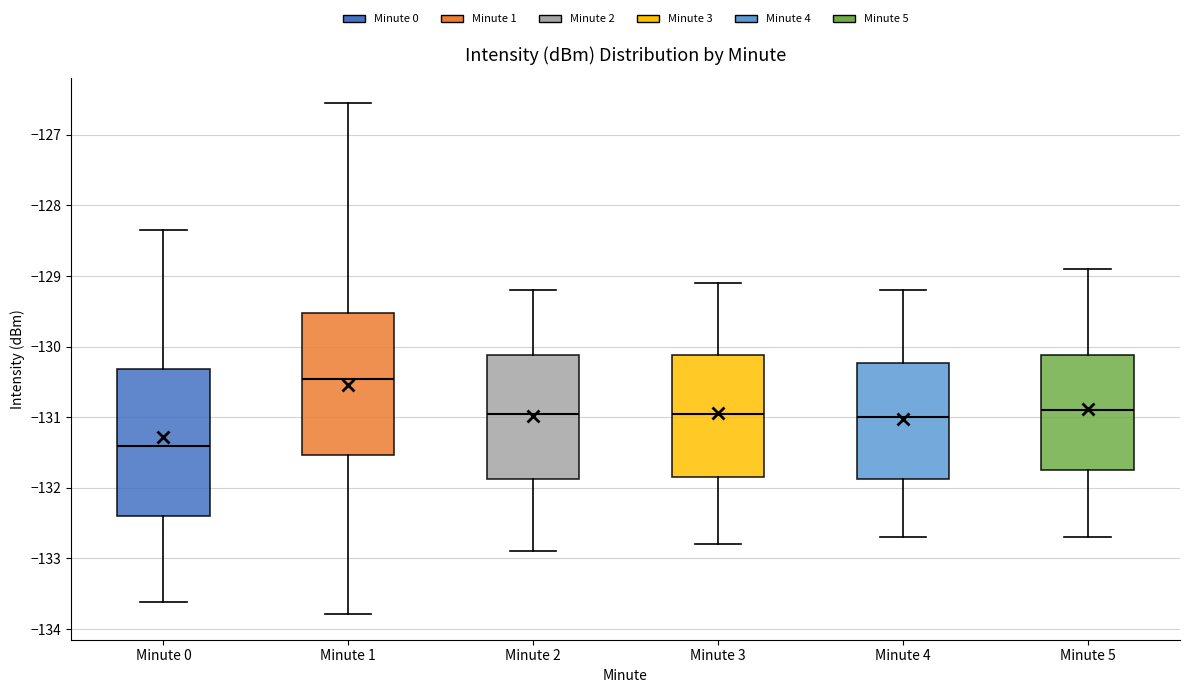

Where does the lower whisker of the box for Minute 3 end on the y-axis? The values are not printed on the chart, so give them approximately, as read against the axis.

-132.8